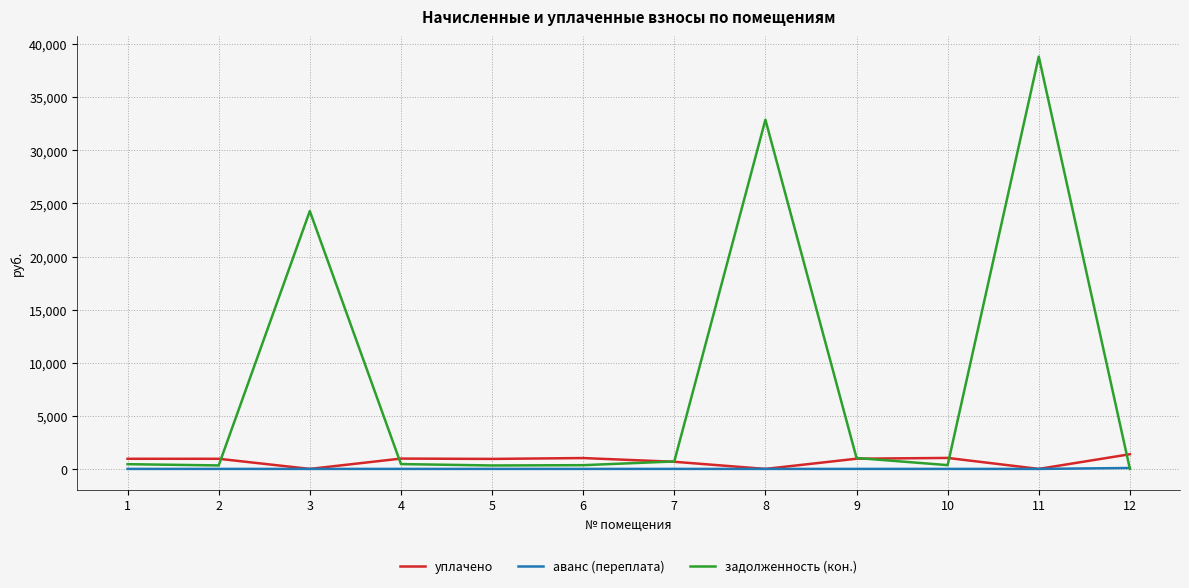

What is the highest value of the задолженность (кон.) series?

38824.8